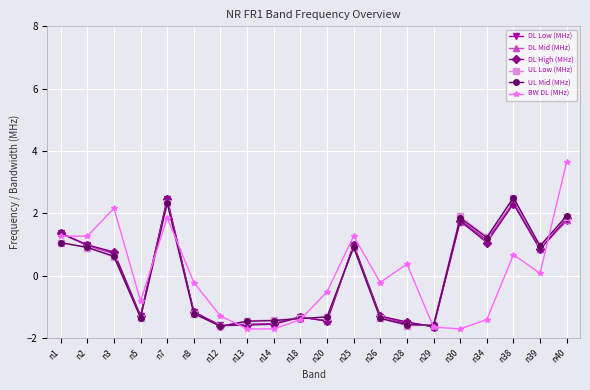

Does the chart display data point markers on the line(s)?

Yes